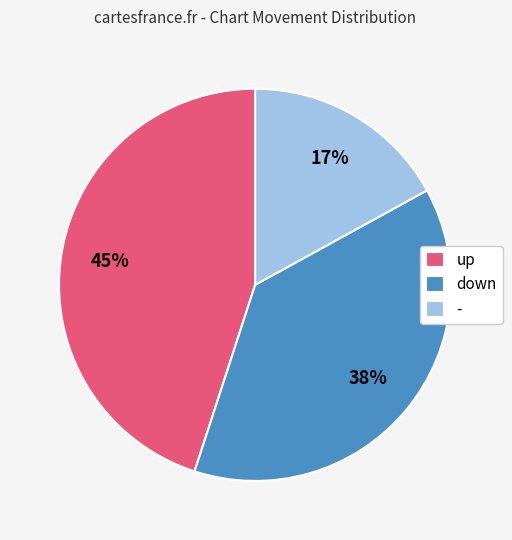

To the nearest percent, what is the difference between the largest and smallest slice percentages?

28%